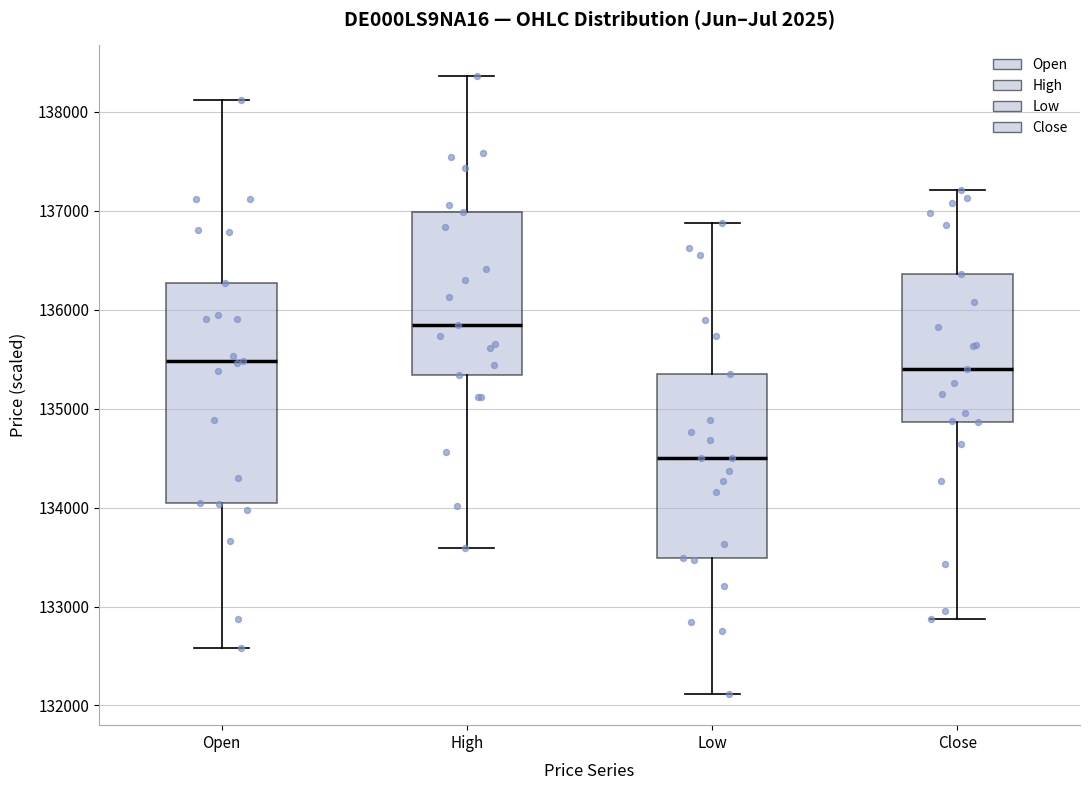

Where is the lower edge of the box for High on the y-axis? The values are not printed on the chart, so give them approximately, as read against the axis.

135300